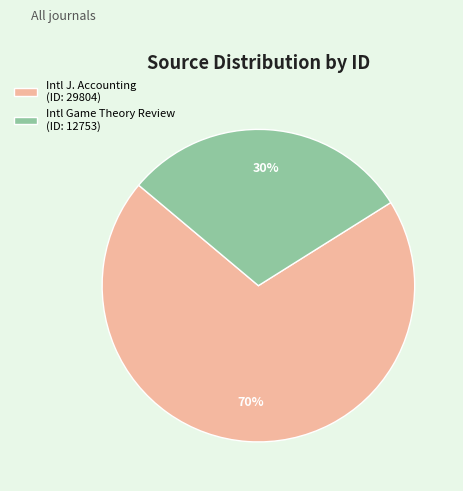

Which slice represents more than half of the pie?

Intl J. Accounting (ID: 29804)